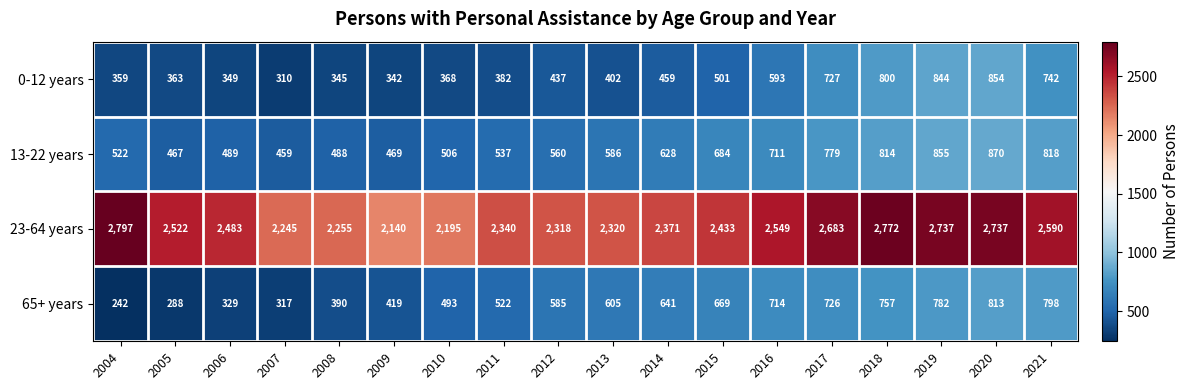

Rank the series by their maximum value, from lowest to highest.

65+ years, 0-12 years, 13-22 years, 23-64 years